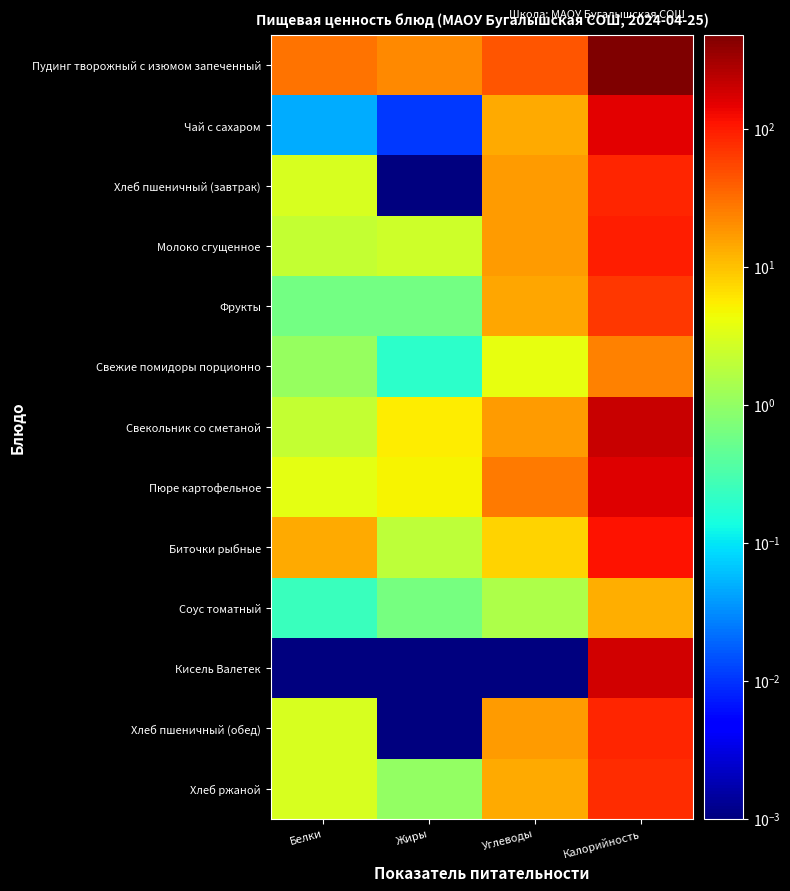

Rank the series by their maximum value, from highest to lowest.

Пудинг творожный с изюмом запеченный, Свекольник со сметаной, Кисель Валетек, Пюре картофельное, Чай с сахаром, Биточки рыбные, Молоко сгущенное, Хлеб пшеничный (завтрак), Хлеб пшеничный (обед), Хлеб ржаной, Фрукты, Свежие помидоры порционно, Соус томатный